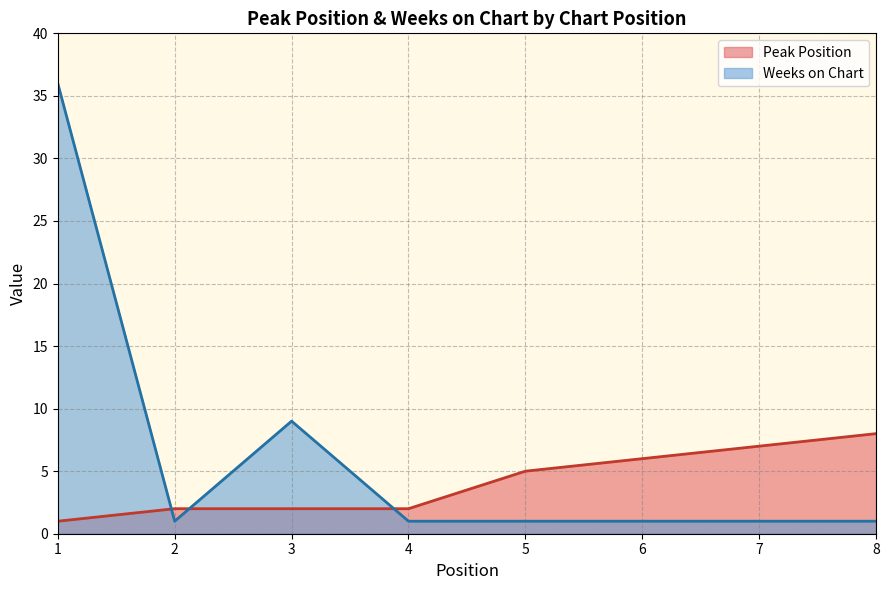

What is the sum of all Peak Position values?

33